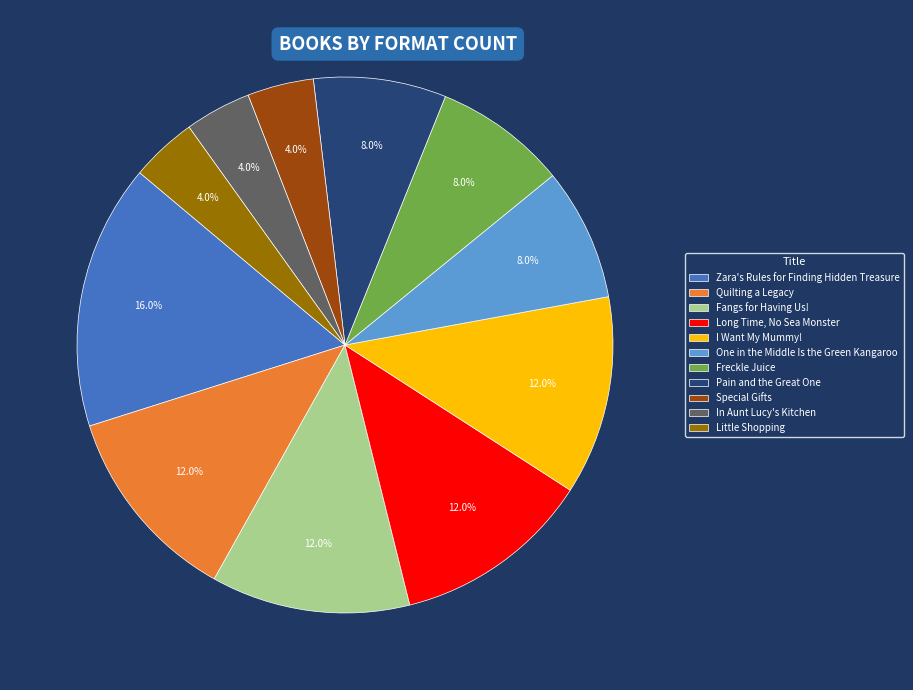

How many slices are in this pie chart?

11